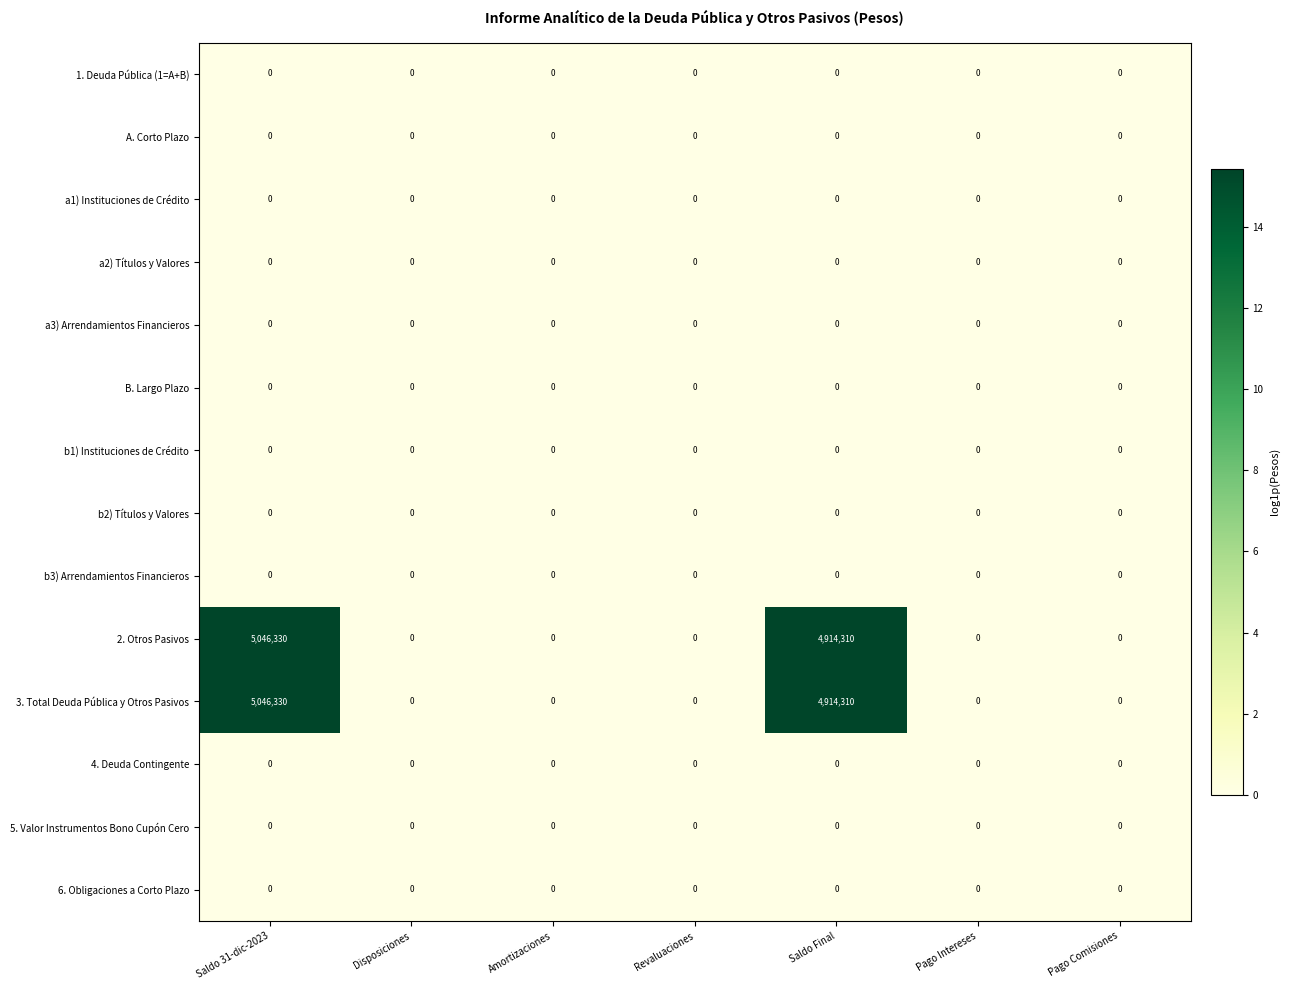

At which category is the sum across all series the highest?

Saldo 31-dic-2023